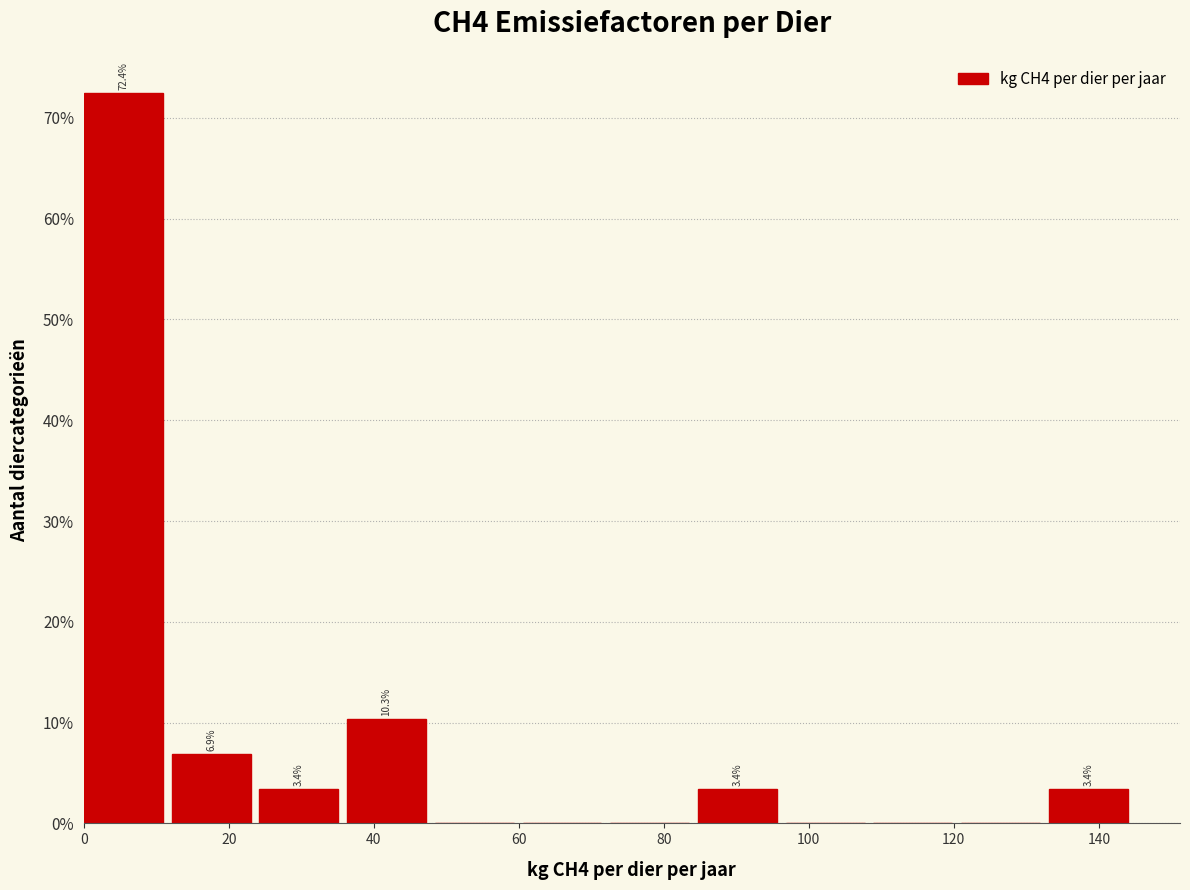

Over which range of the x-axis is the bar tallest?

0 to 12